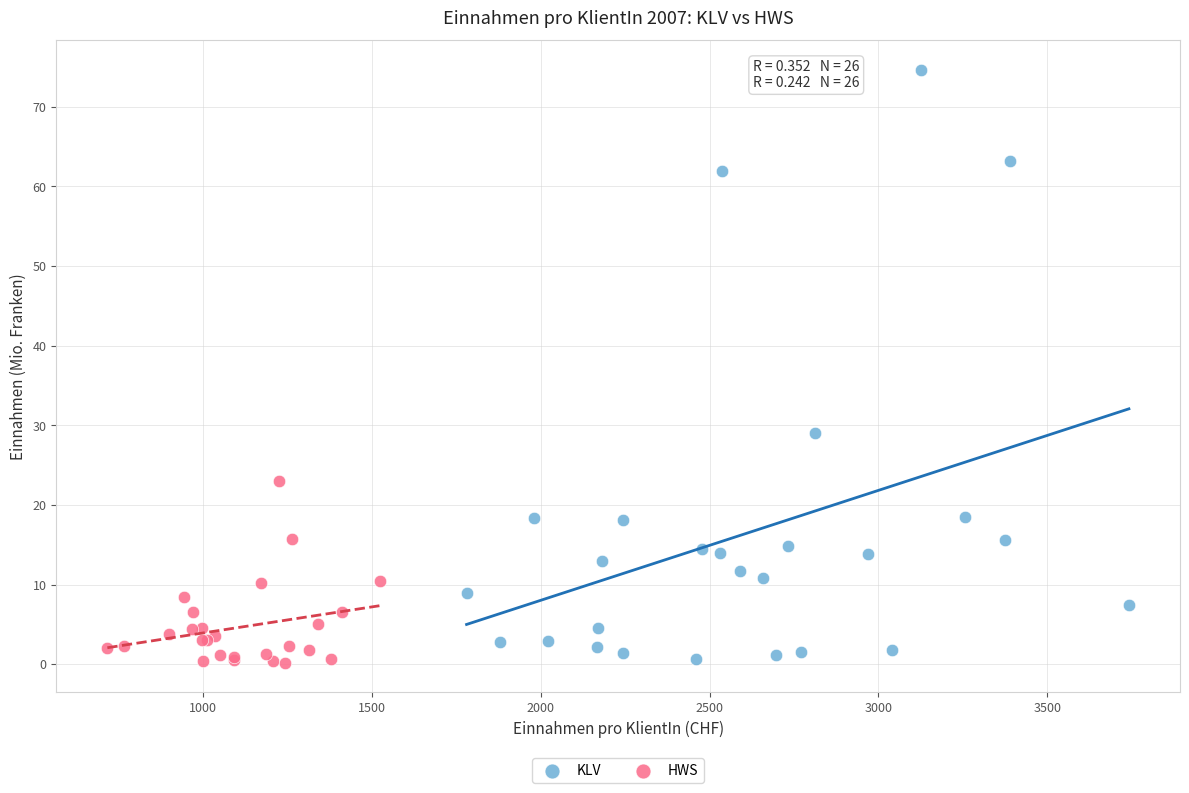

Which series reaches the maximum Y coordinate?

KLV